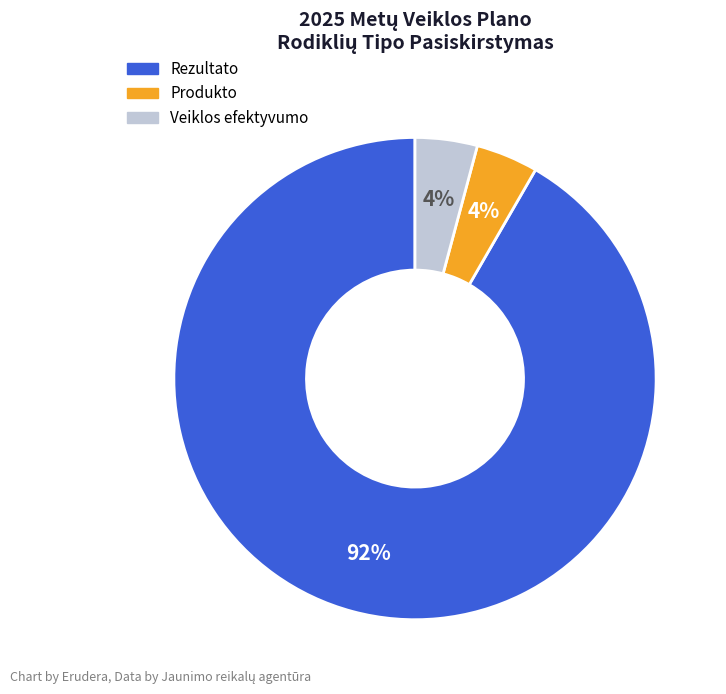

To the nearest percent, what is the difference between the largest and smallest slice percentages?

88%